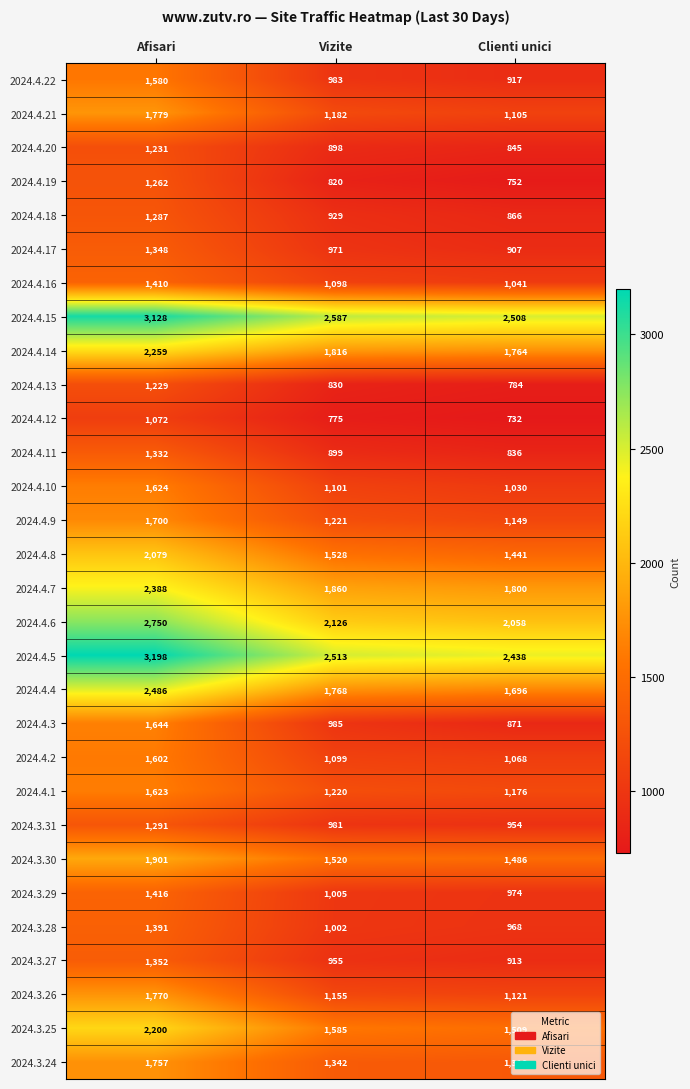

What is the difference between the second highest and minimum values in the 2024.4.8 series?

87